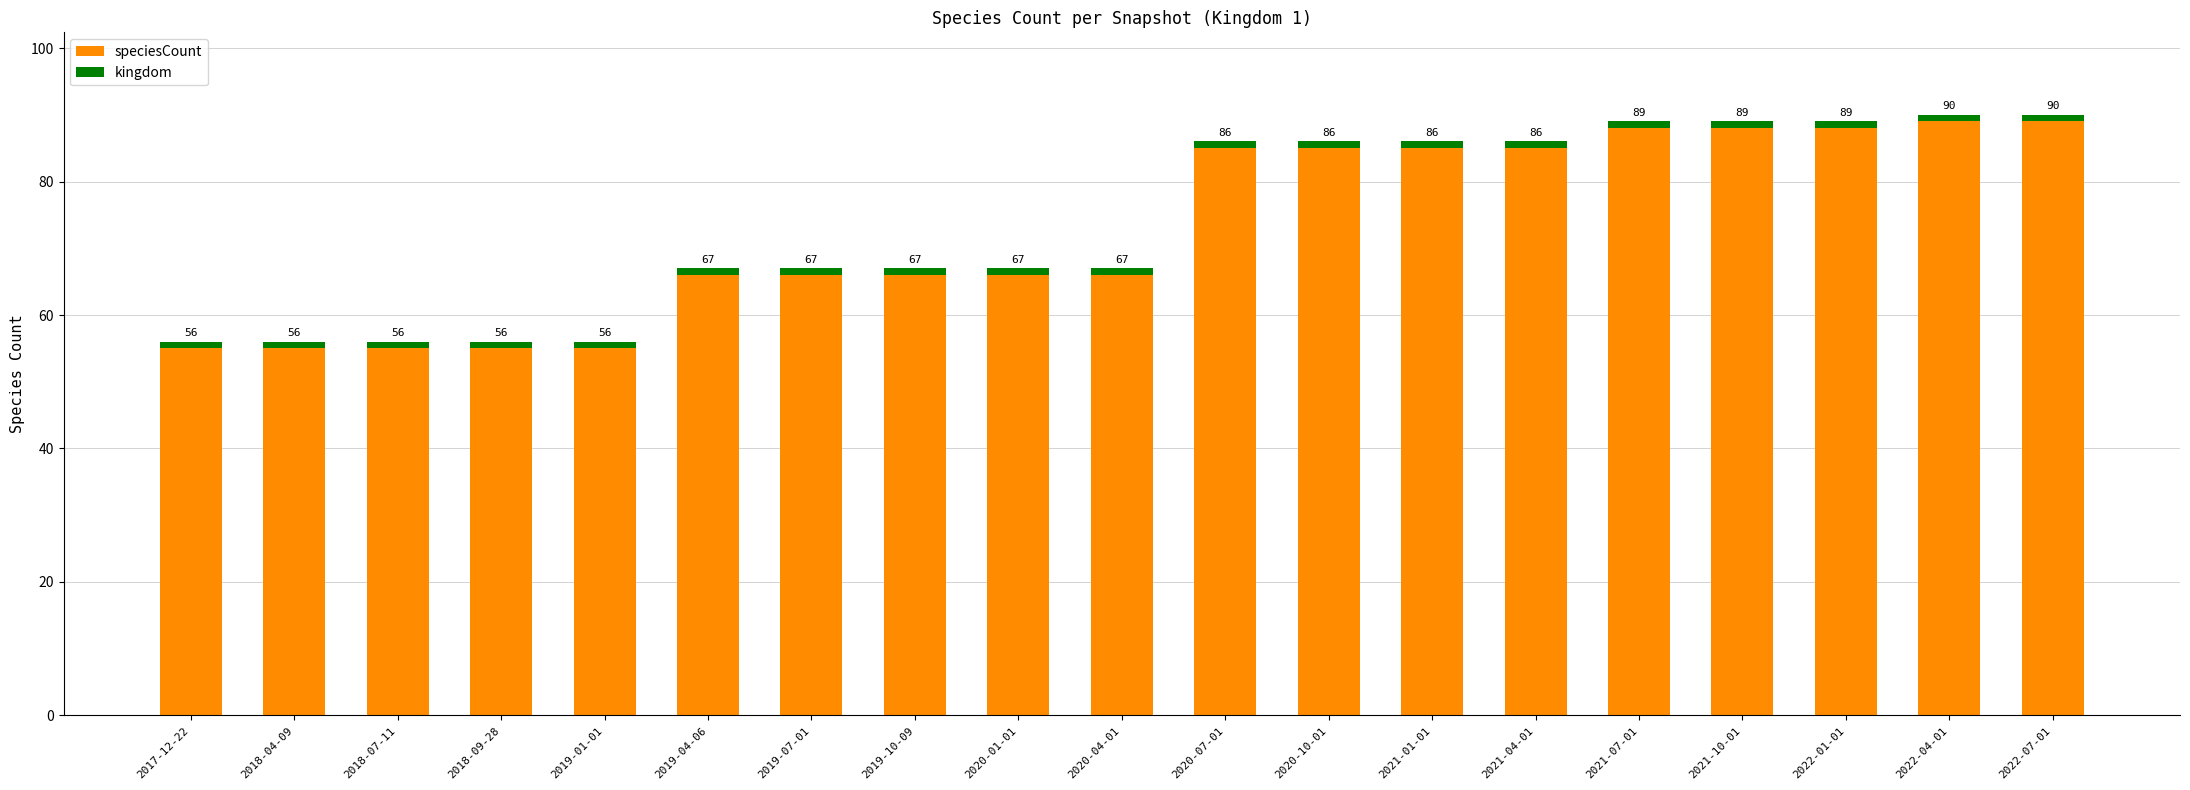

What position from the left is 2019-10-09?

8